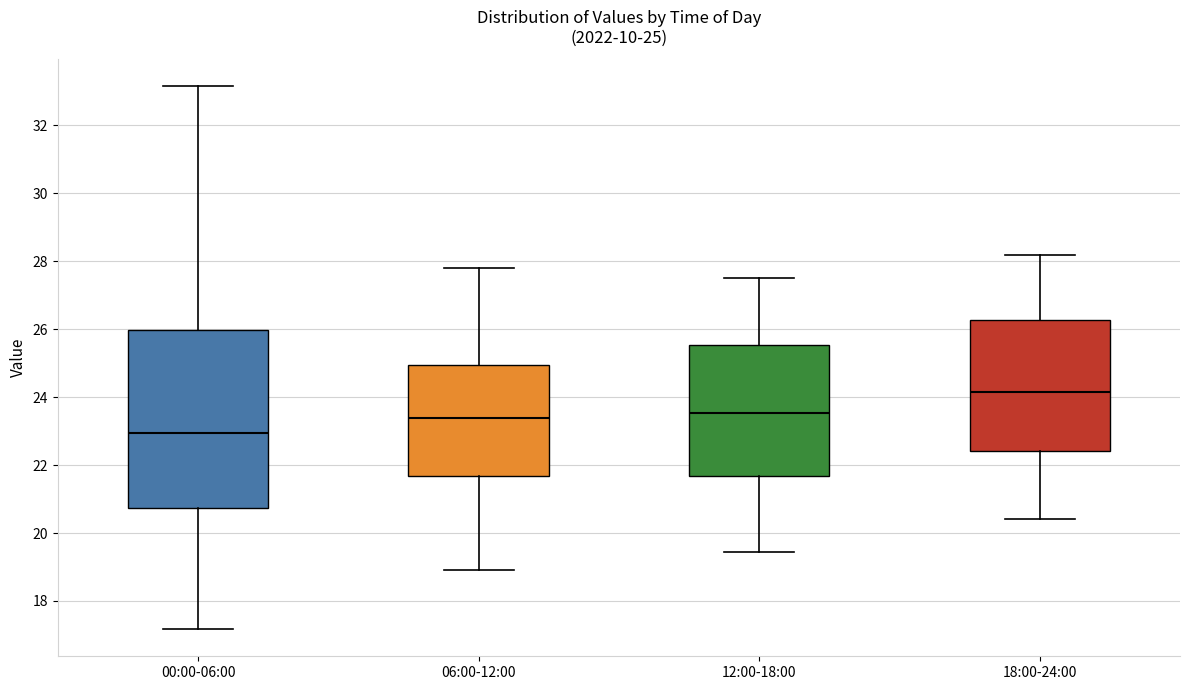

Which box has the highest median line?

18:00-24:00